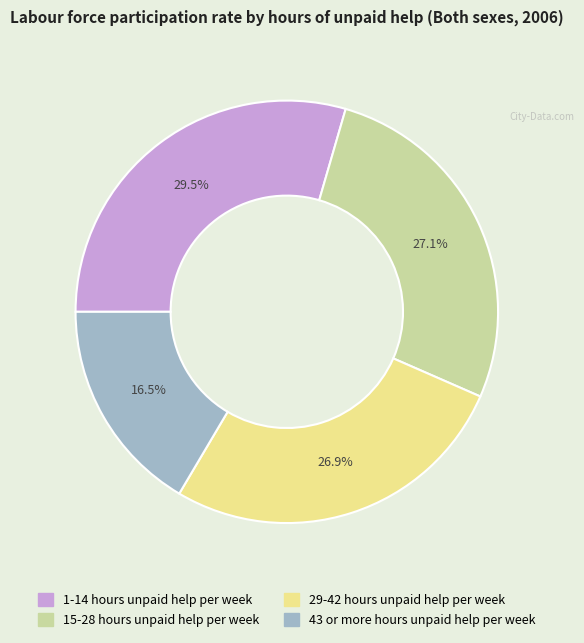

To the nearest percent, what portion does 15-28 hours unpaid help per week represent?

27%